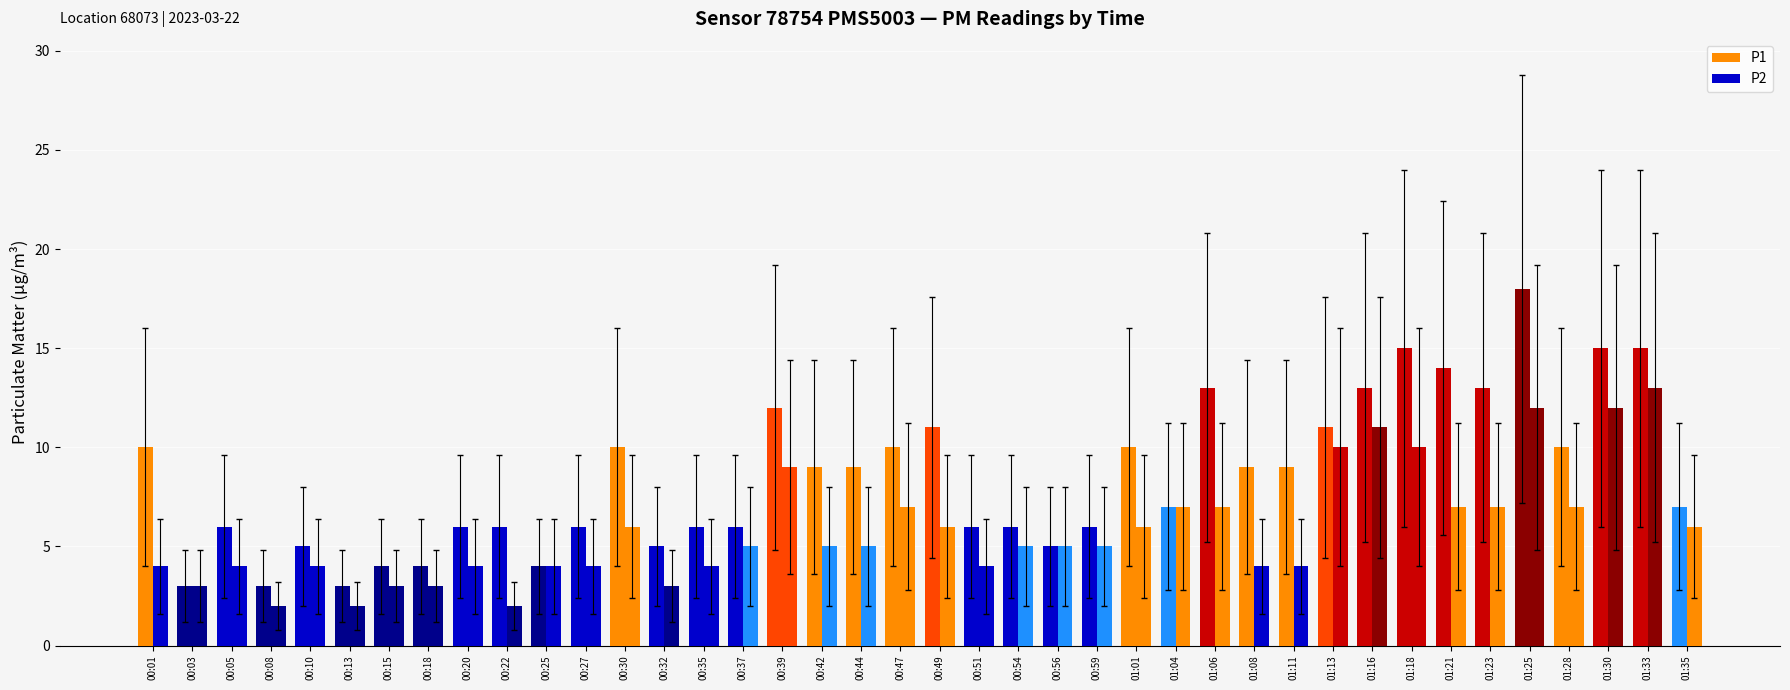

What is the minimum value for P2?

2